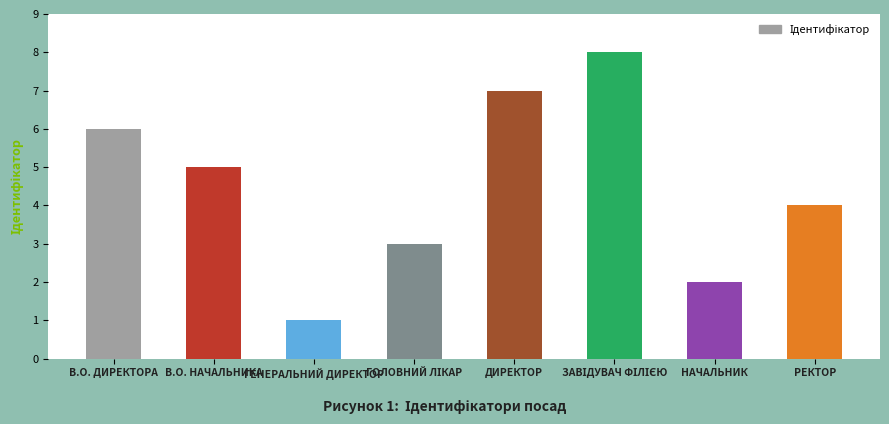

Does the chart contain any negative values?

No